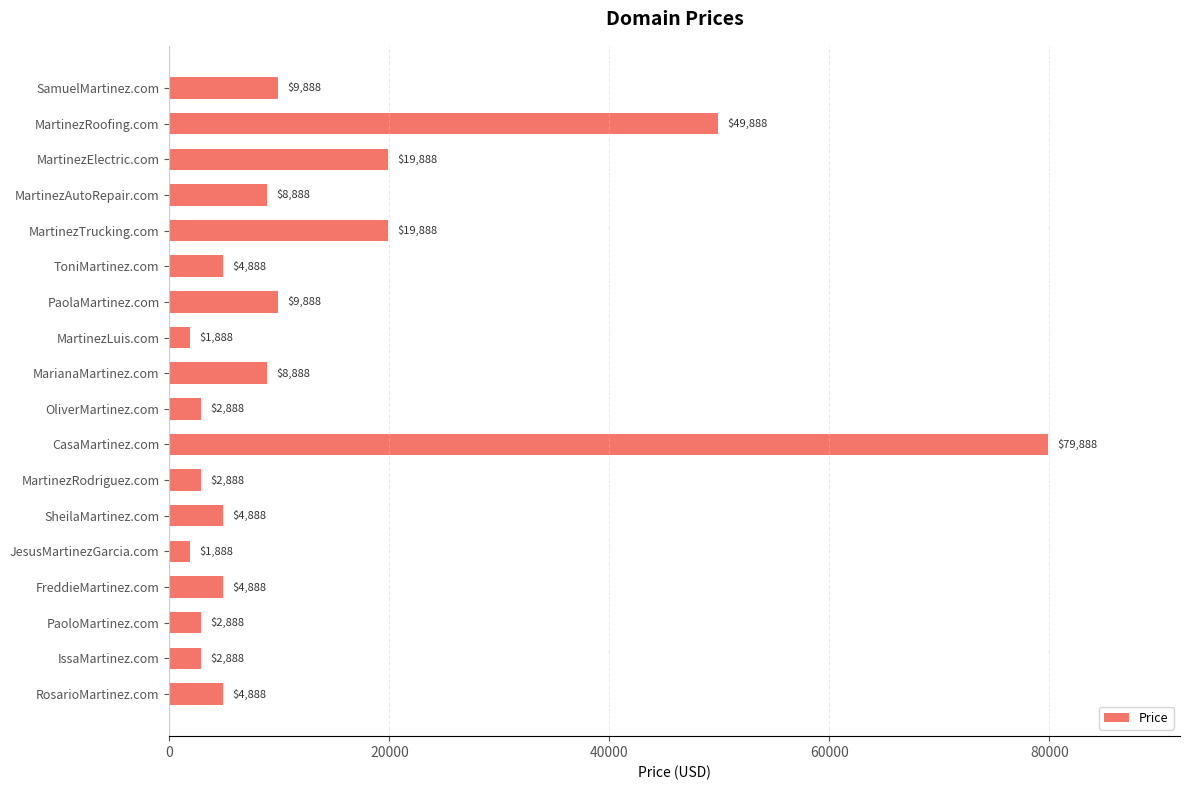

Reading top to bottom, list all the values displayed in this chart.

SamuelMartinez.com=9888	MartinezRoofing.com=49888	MartinezElectric.com=19888	MartinezAutoRepair.com=8888	MartinezTrucking.com=19888	ToniMartinez.com=4888	PaolaMartinez.com=9888	MartinezLuis.com=1888	MarianaMartinez.com=8888	OliverMartinez.com=2888	CasaMartinez.com=79888	MartinezRodriguez.com=2888	SheilaMartinez.com=4888	JesusMartinezGarcia.com=1888	FreddieMartinez.com=4888	PaoloMartinez.com=2888	IssaMartinez.com=2888	RosarioMartinez.com=4888